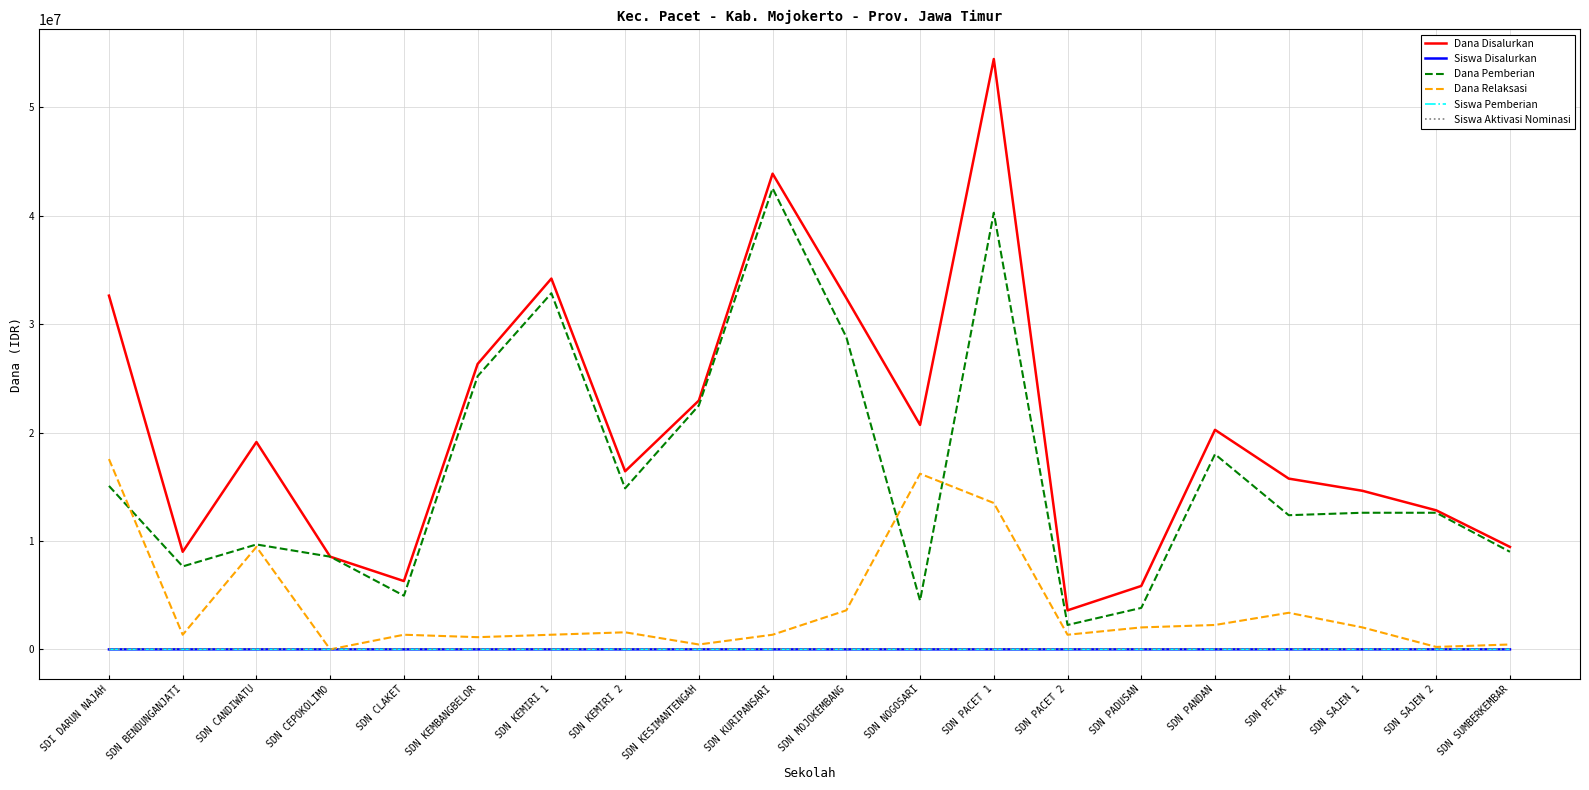

True or false: Siswa Disalurkan and Dana Pemberian cross at least once.

False